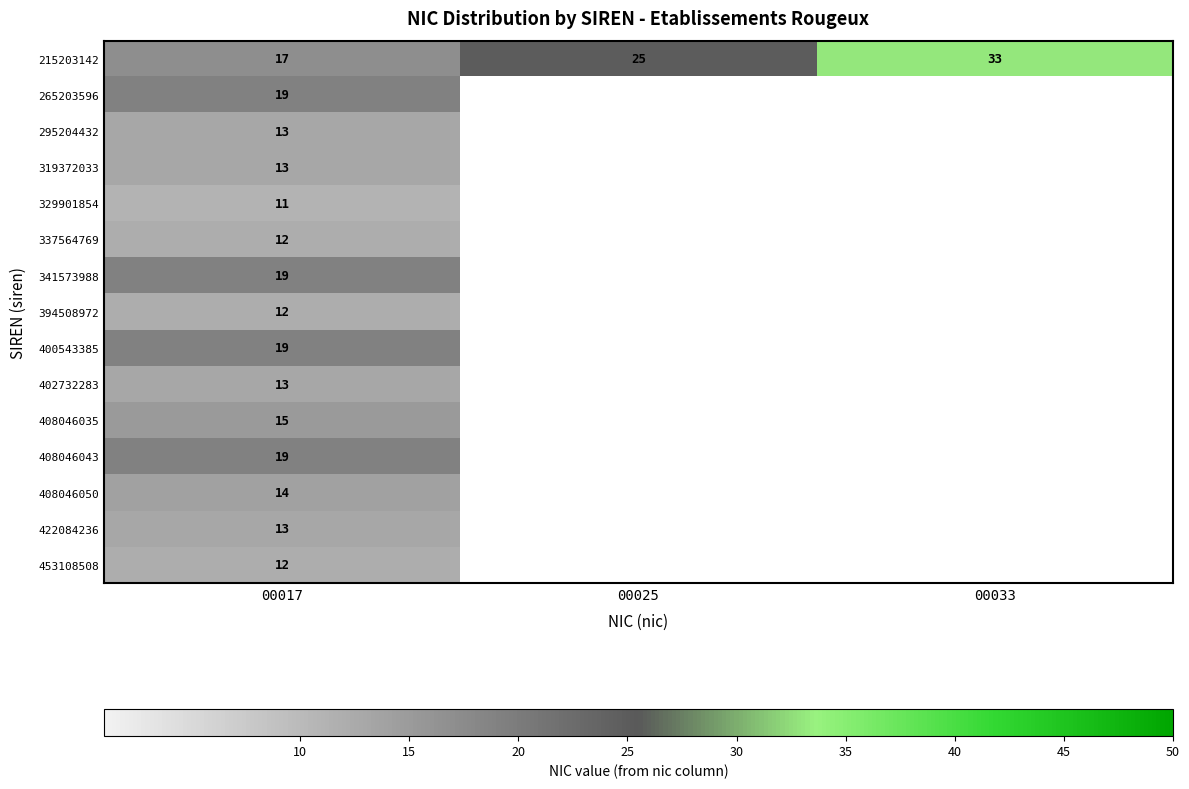

What is the maximum value for 215203142?

33